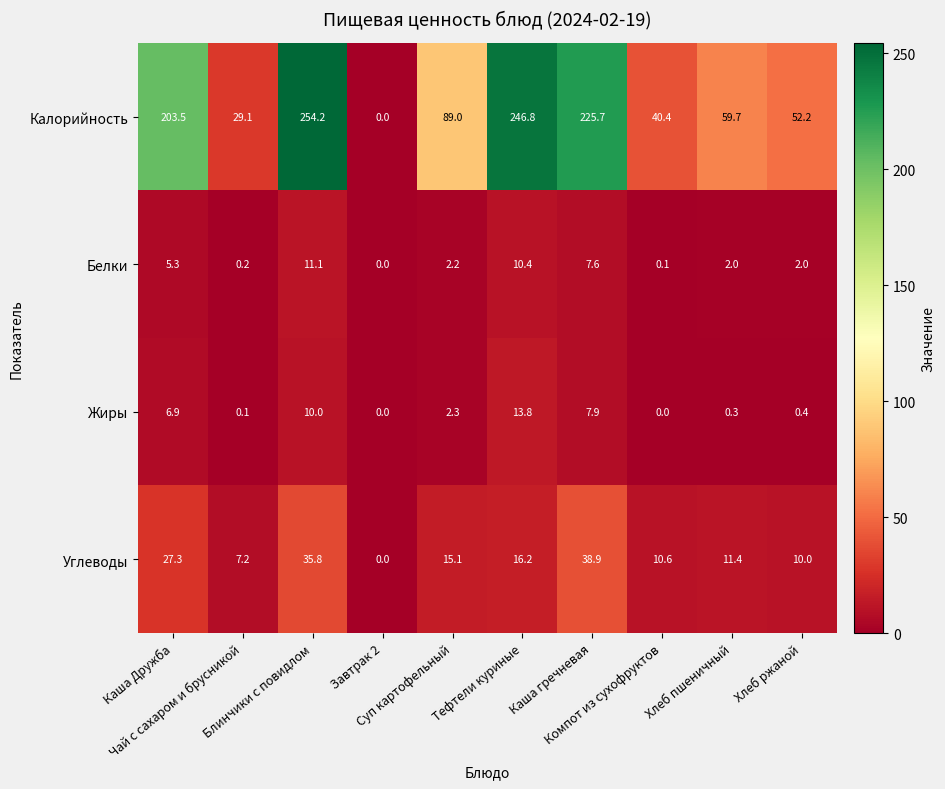

What is the difference between the second highest and minimum values in the Белки series?

10.4